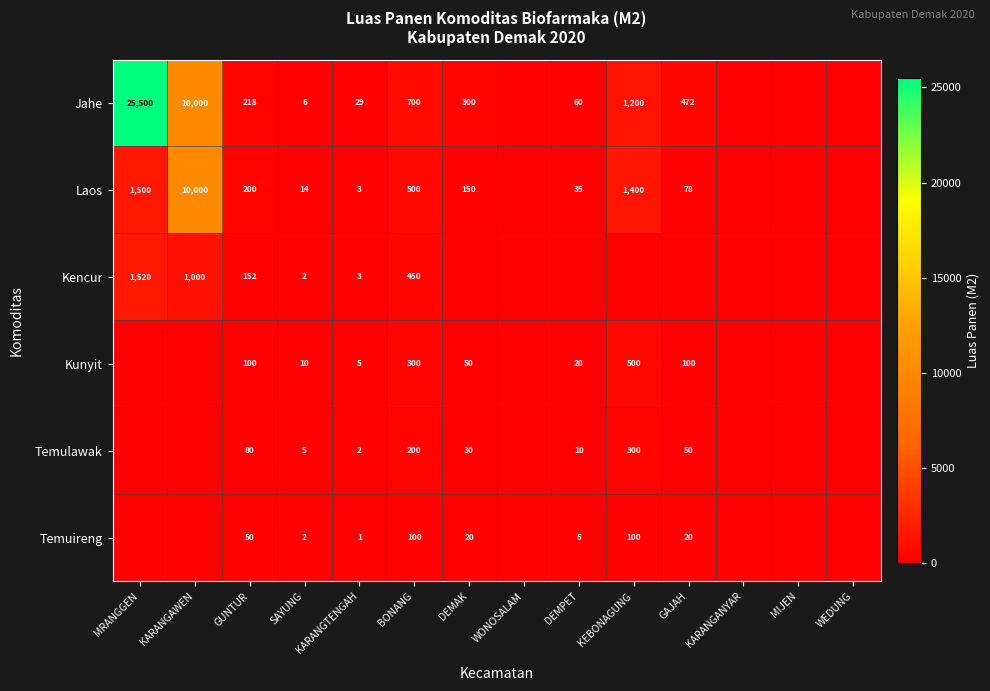

Is the value of Laos at DEMAK greater than the value of Jahe at KEBONAGUNG?

No